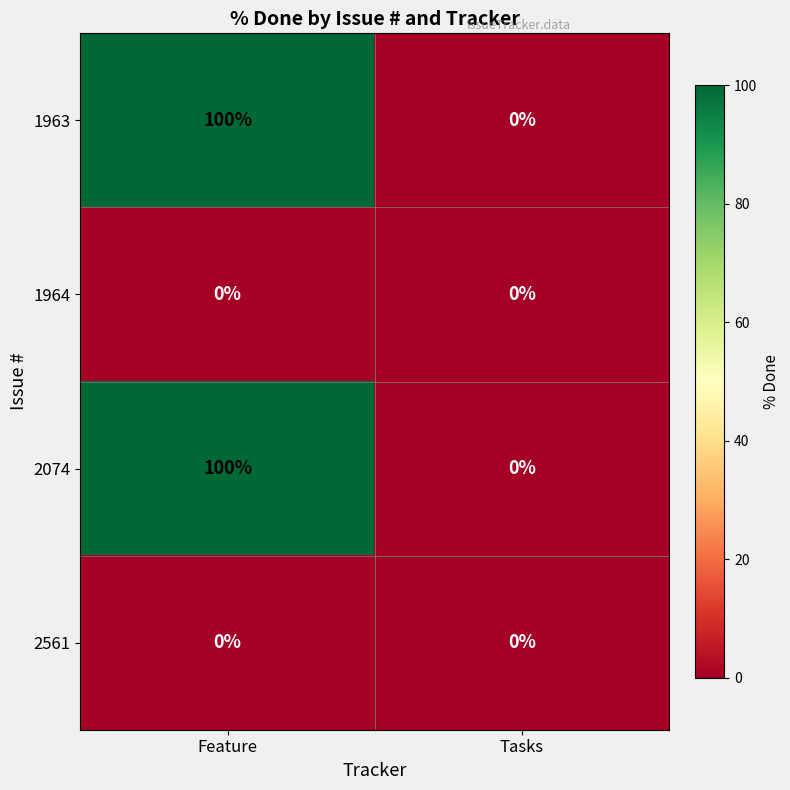

What is the difference between the maximum and minimum values in the 1963 series?

100